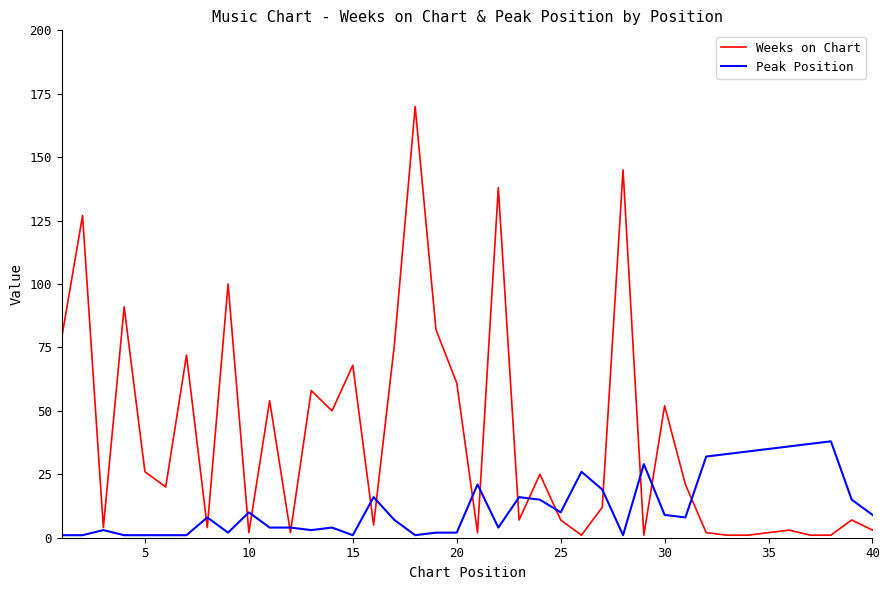

Which series has the largest range (max minus min)?

Weeks on Chart